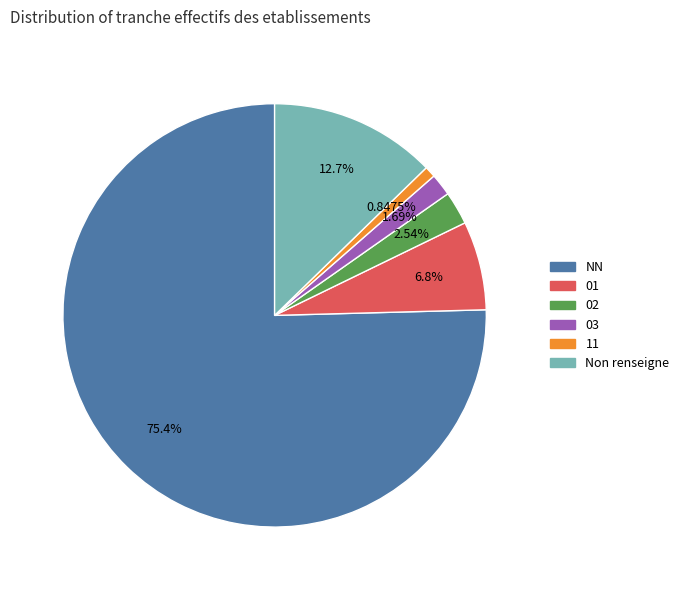

To the nearest percent, what is the difference between the largest and smallest slice percentages?

75%